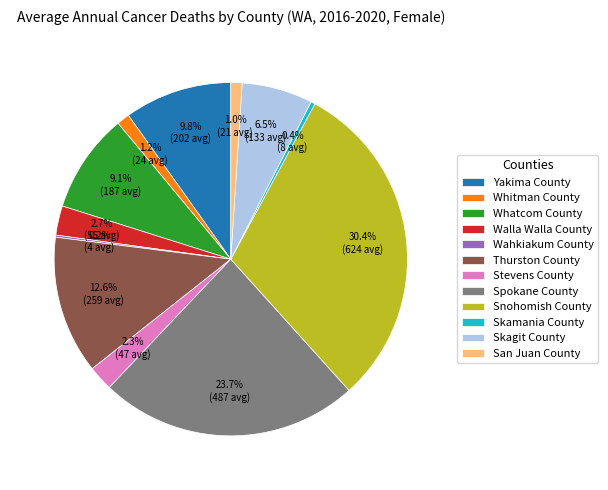

How much of the chart is everything except Whitman County?

98.8%